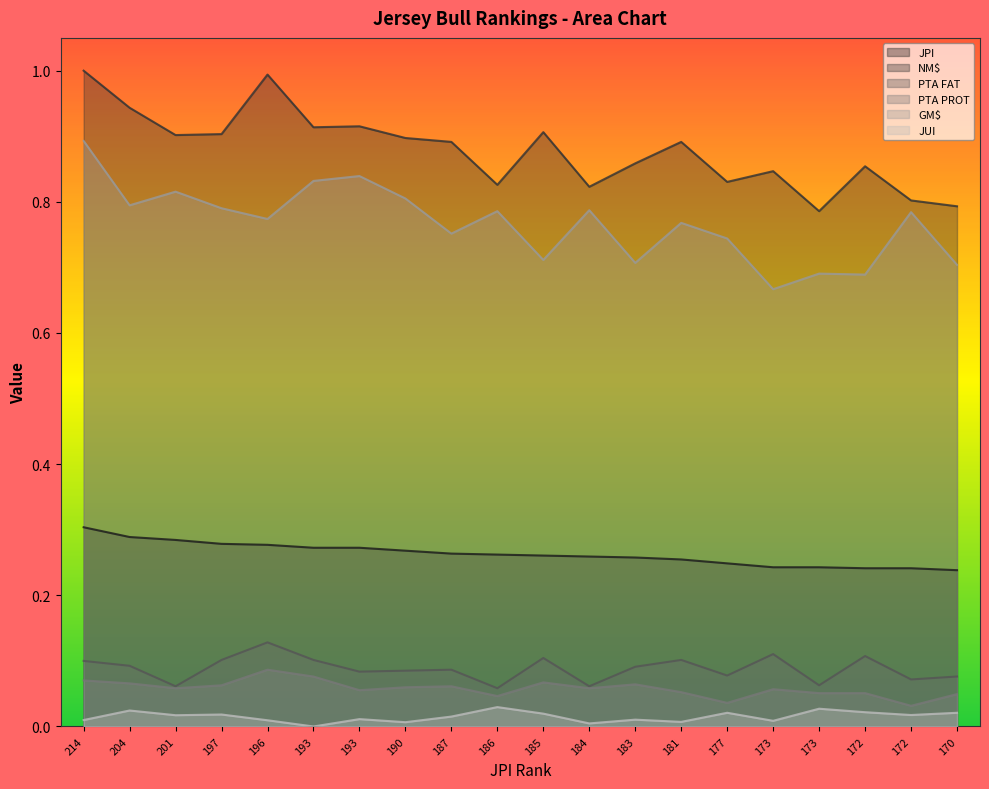

Reading left to right, what are all the values shown in this chart?

JPI: 0.3	0.3	0.3	0.3	0.3	0.3	0.3	0.3	0.3	0.3	0.3	0.3	0.3	0.3	0.2	0.2	0.2	0.2	0.2	0.2
NM$: 1.0	0.9	0.9	0.9	1.0	0.9	0.9	0.9	0.9	0.8	0.9	0.8	0.9	0.9	0.8	0.8	0.8	0.9	0.8	0.8
PTA FAT: 0.1	0.1	0.1	0.1	0.1	0.1	0.1	0.1	0.1	0.1	0.1	0.1	0.1	0.1	0.1	0.1	0.1	0.1	0.1	0.1
PTA PROT: 0.1	0.1	0.1	0.1	0.1	0.1	0.1	0.1	0.1	0.0	0.1	0.1	0.1	0.1	0.0	0.1	0.1	0.1	0.0	0.0
GM$: 0.9	0.8	0.8	0.8	0.8	0.8	0.8	0.8	0.8	0.8	0.7	0.8	0.7	0.8	0.7	0.7	0.7	0.7	0.8	0.7
JUI: 0.0	0.0	0.0	0.0	0.0	0.0	0.0	0.0	0.0	0.0	0.0	0.0	0.0	0.0	0.0	0.0	0.0	0.0	0.0	0.0